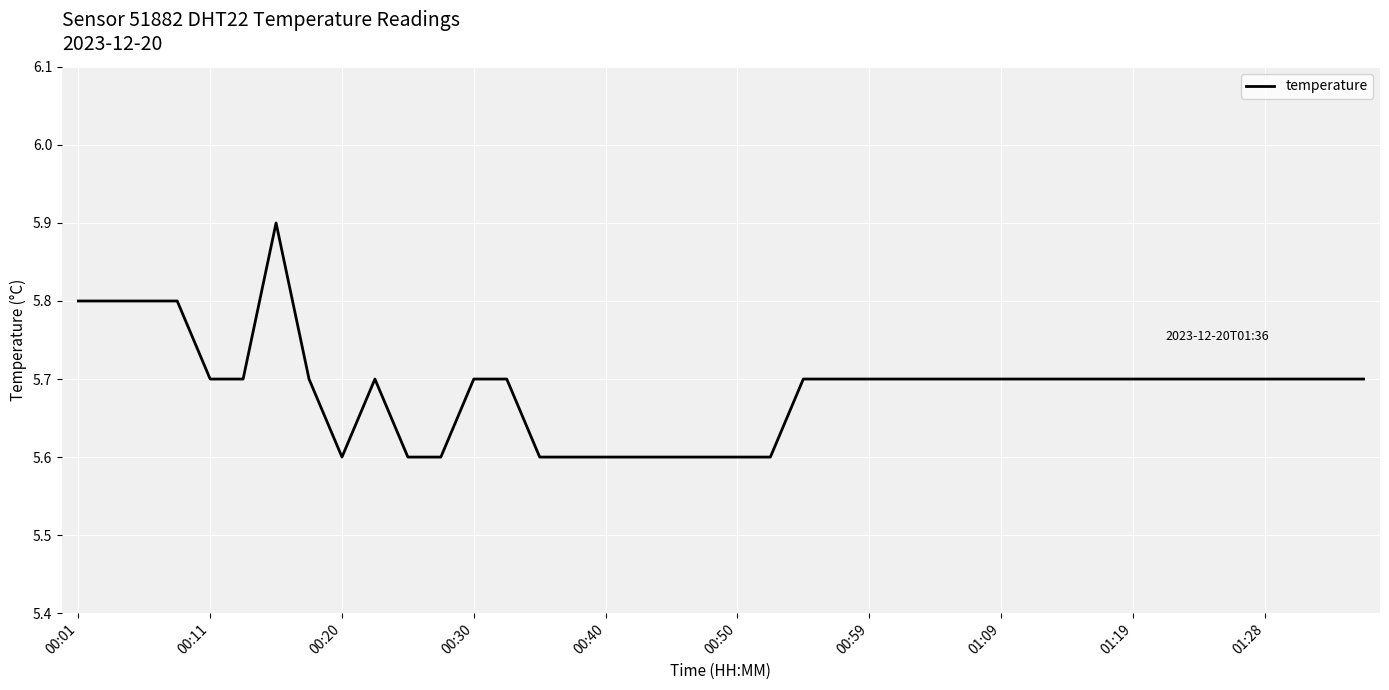

What is the maximum value shown in the chart?

5.9